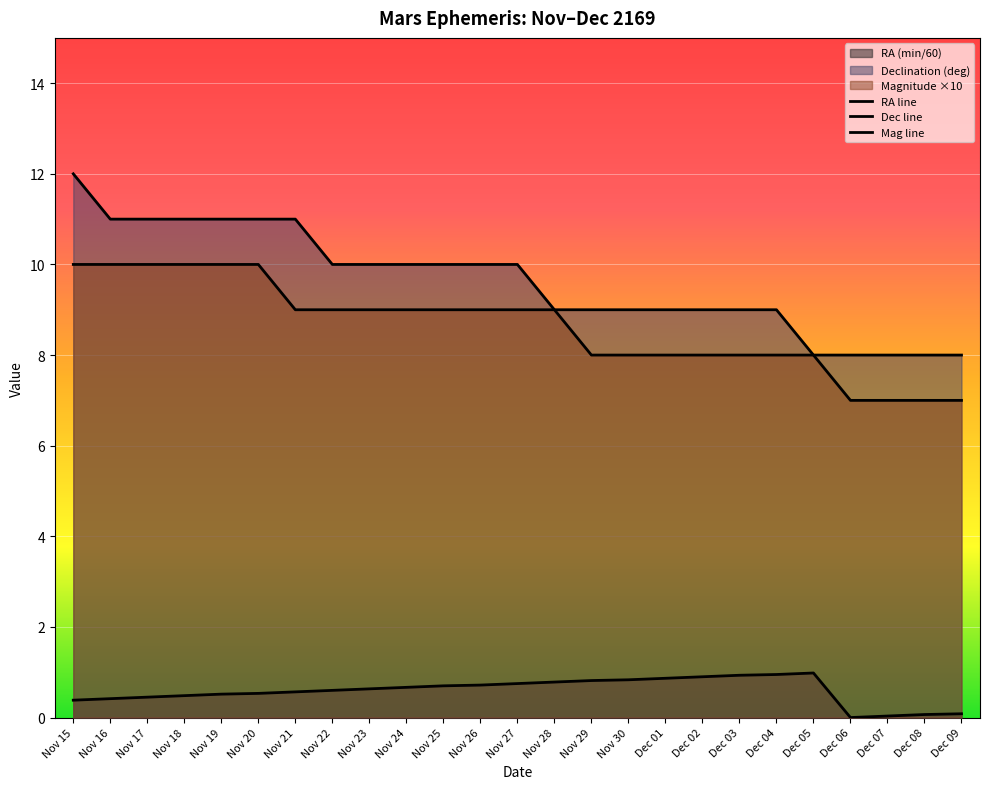

Where does the Magnitude series first go above 9?

Nov 15